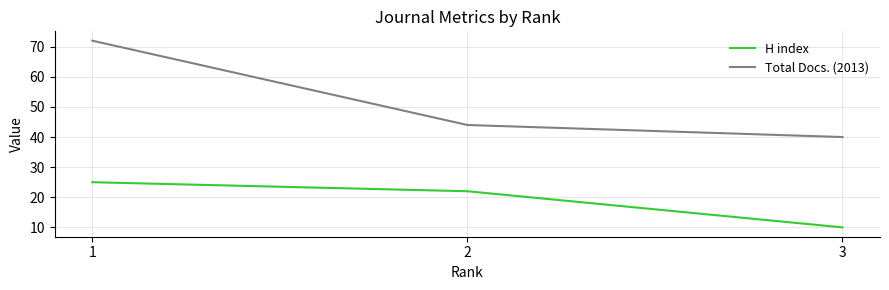

Is the value of Total Docs. (2013) at 3 greater than the value of H index at 2?

Yes